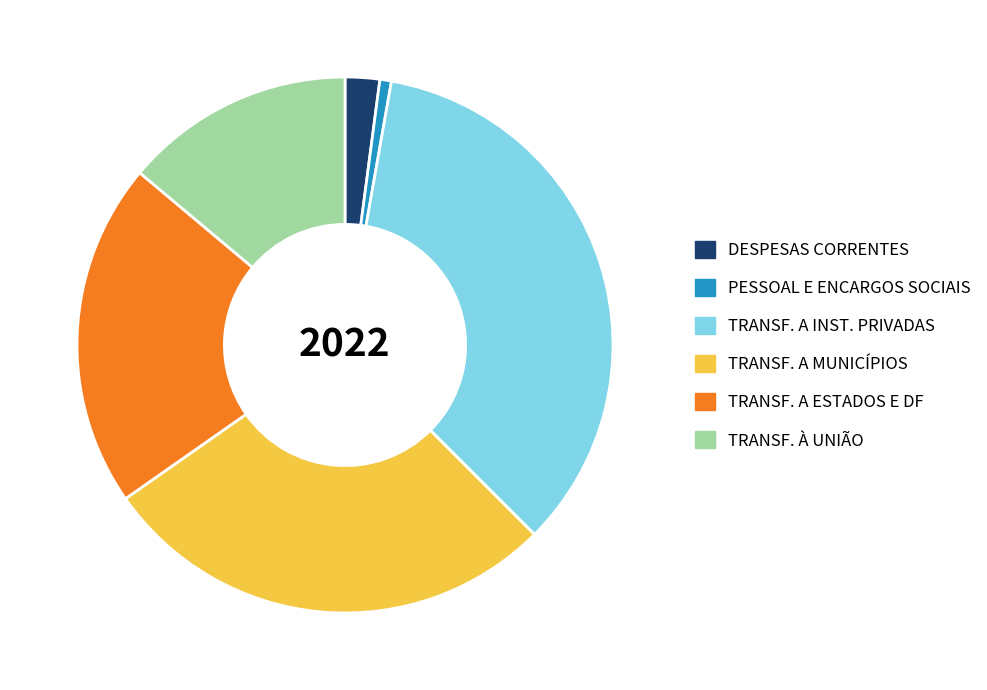

Do TRANSF. A MUNICÍPIOS and TRANSF. À UNIÃO together represent more than half of the pie?

No